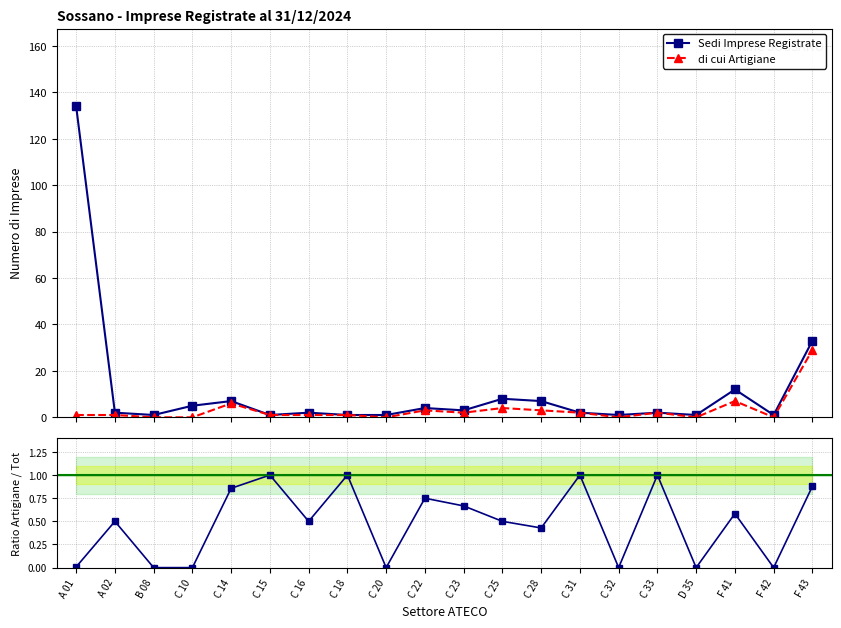

True or false: Sedi Imprese Registrate and di cui Artigiane intersect in this chart.

False